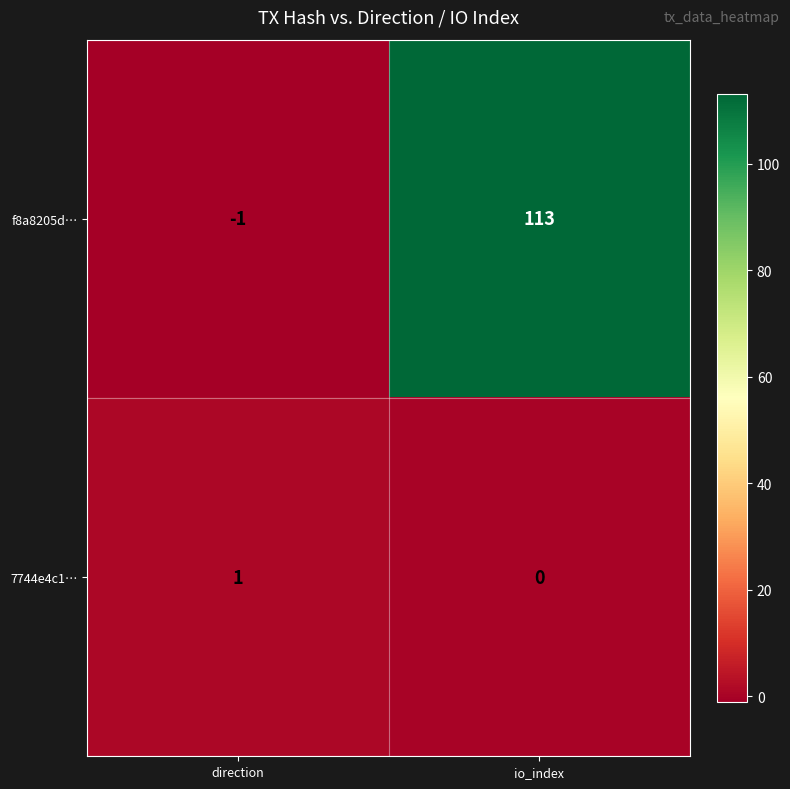

Rank the series by their maximum value, from highest to lowest.

f8a8205d…, 7744e4c1…